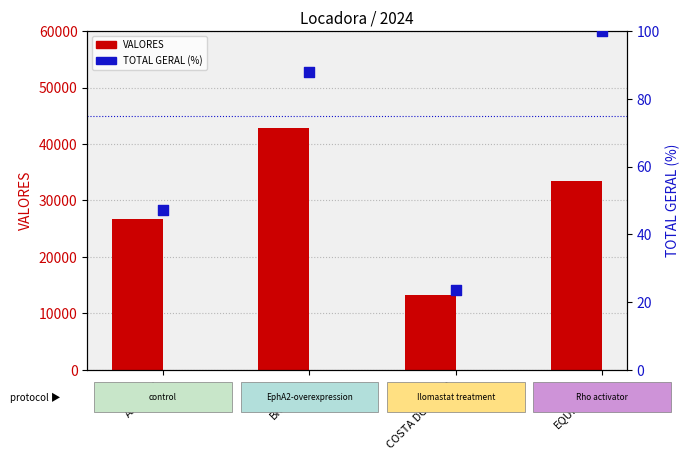

Which series has the largest total across all categories?

VALORES